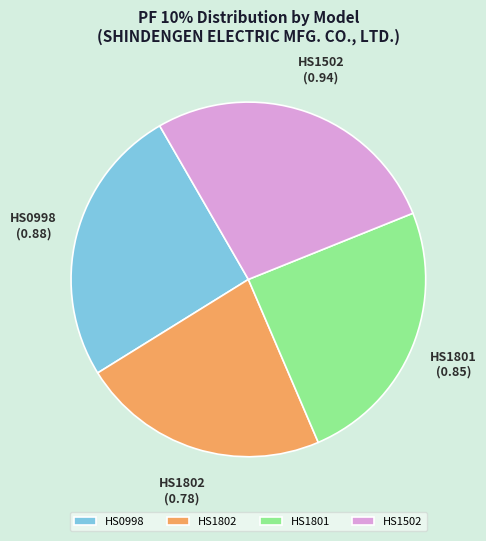

Is HS0998 the majority of the pie?

No